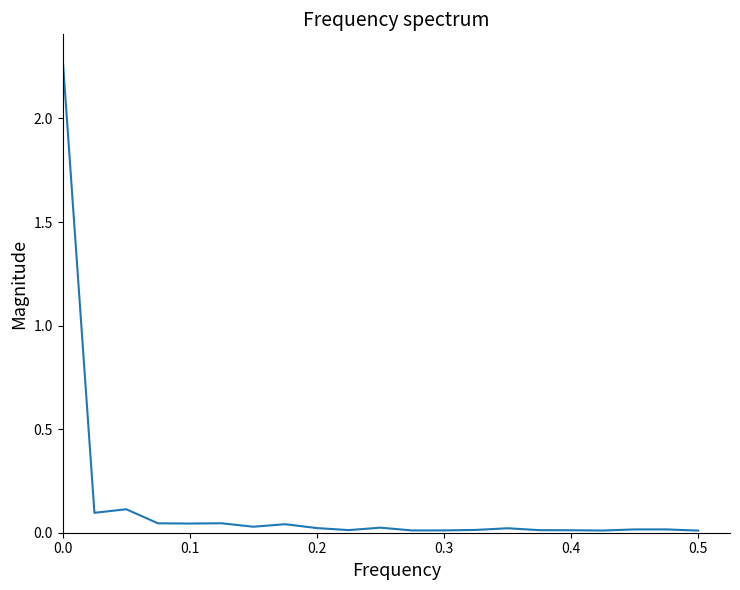

What is the maximum value shown in the chart?

2.3